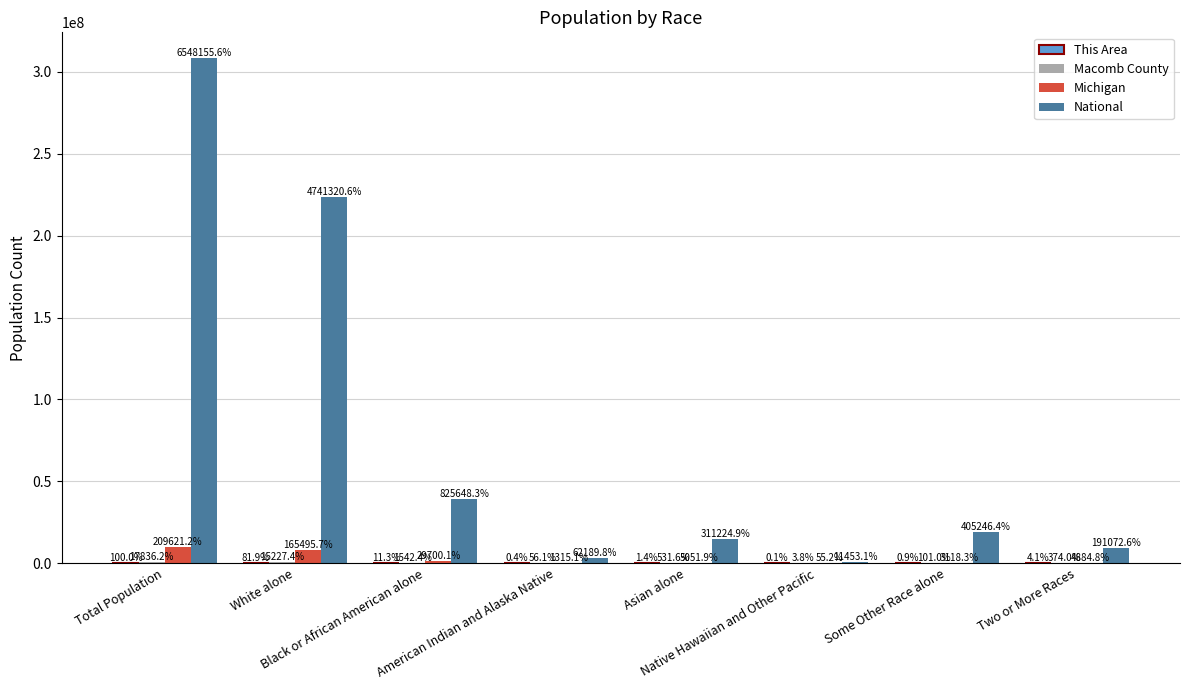

Are the bars horizontal?

No